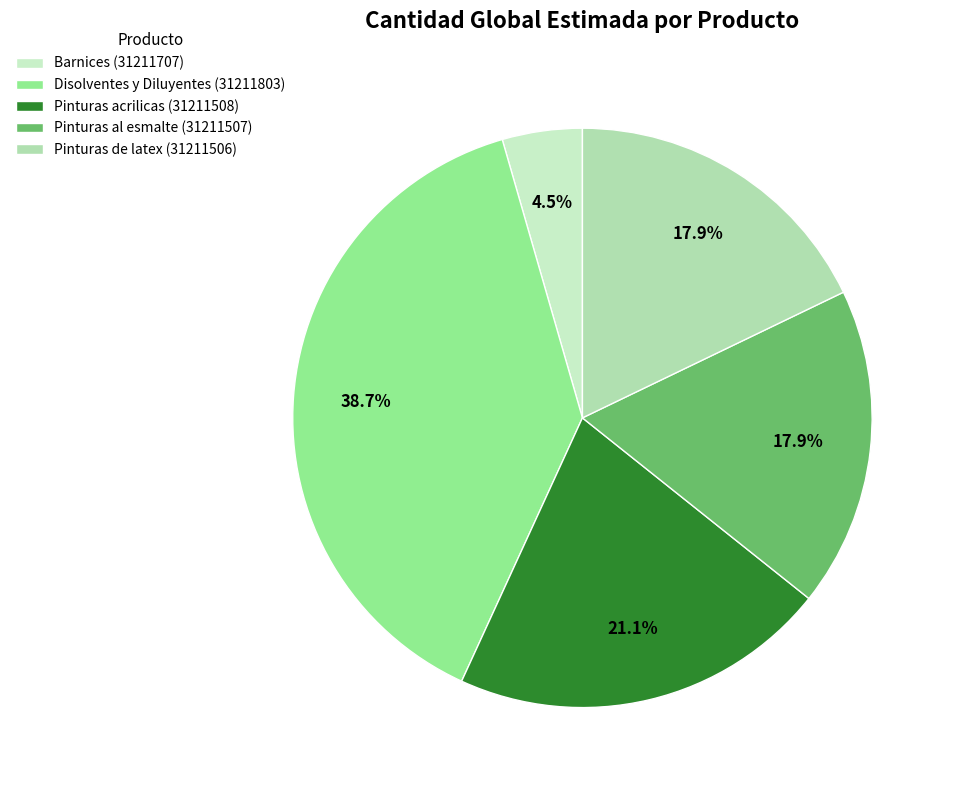

The Barnices (31211707) slice represents 4% of the pie. True or false?

True